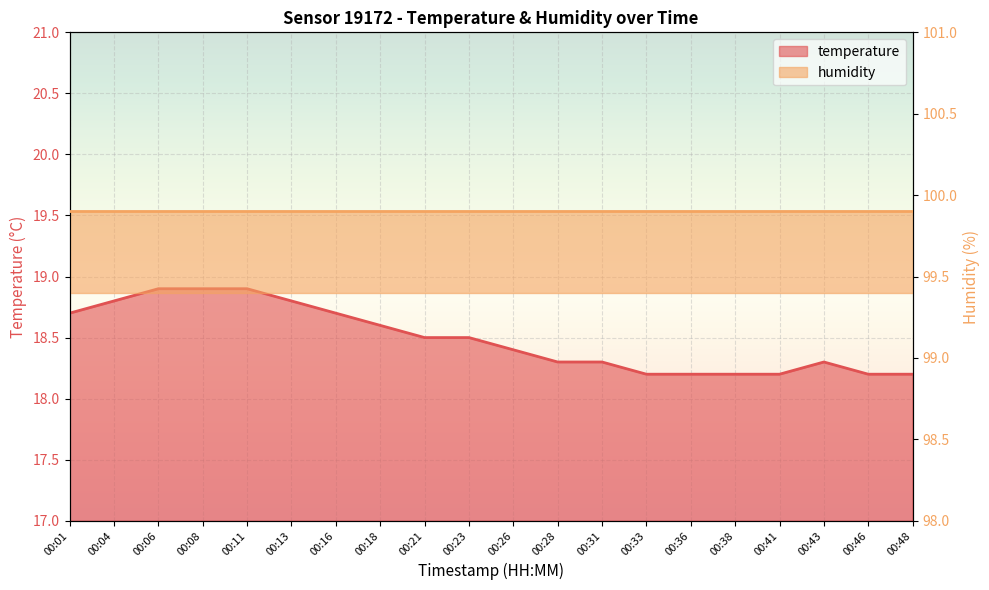

Does the chart display data point markers on the line(s)?

No